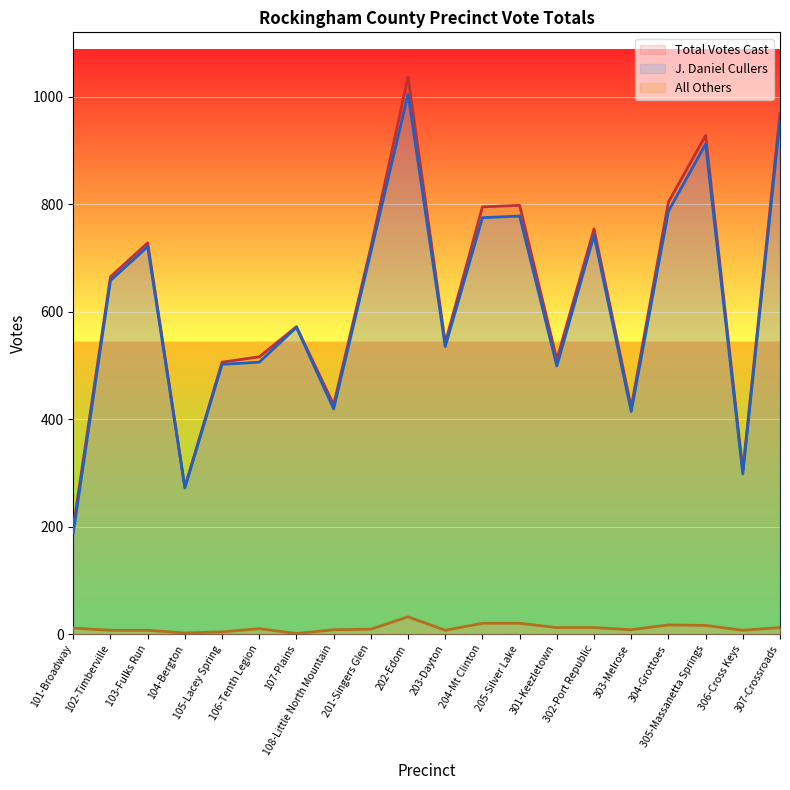

Which has a higher value, 205-Silver Lake or 104-Bergton?

205-Silver Lake